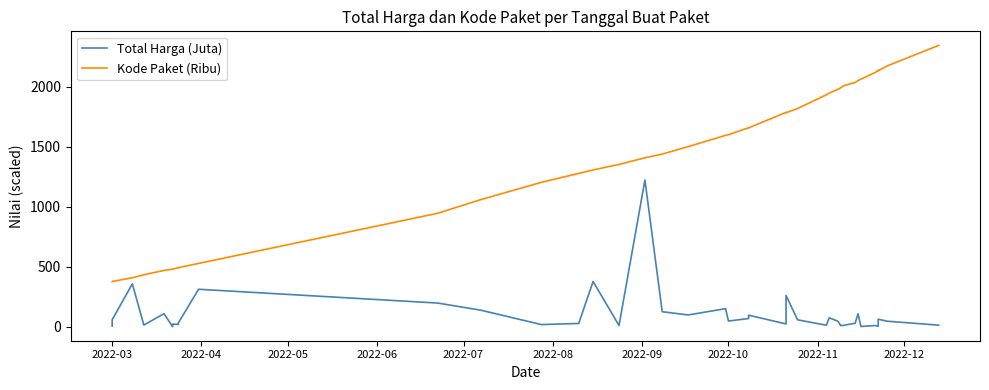

Which series has the largest total across all categories?

Kode Paket (Ribu)